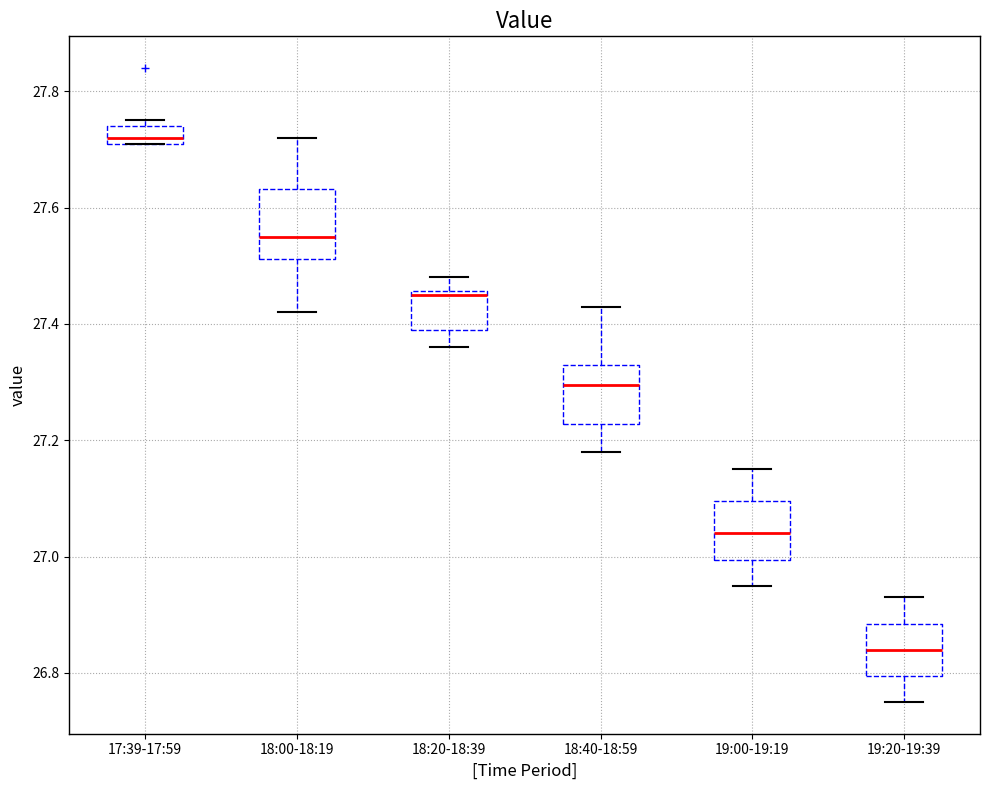

Where is the upper edge of the box for 17:39-17:59 on the y-axis? The values are not printed on the chart, so give them approximately, as read against the axis.

27.74